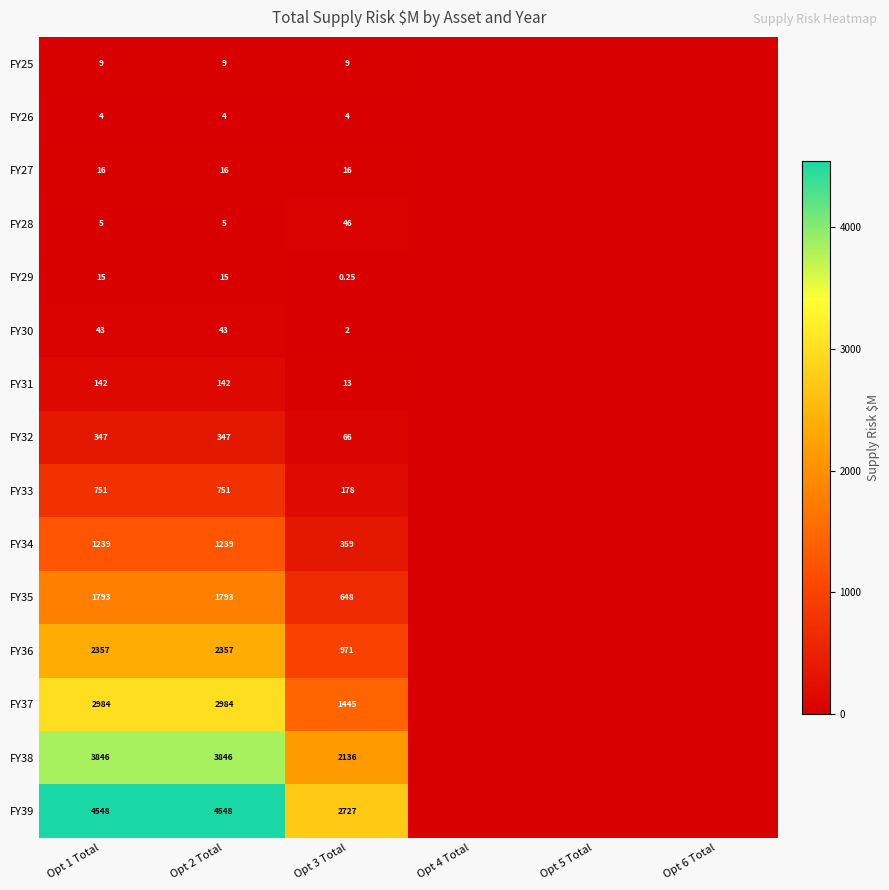

How many FY26 values are between 0 and 3?

3